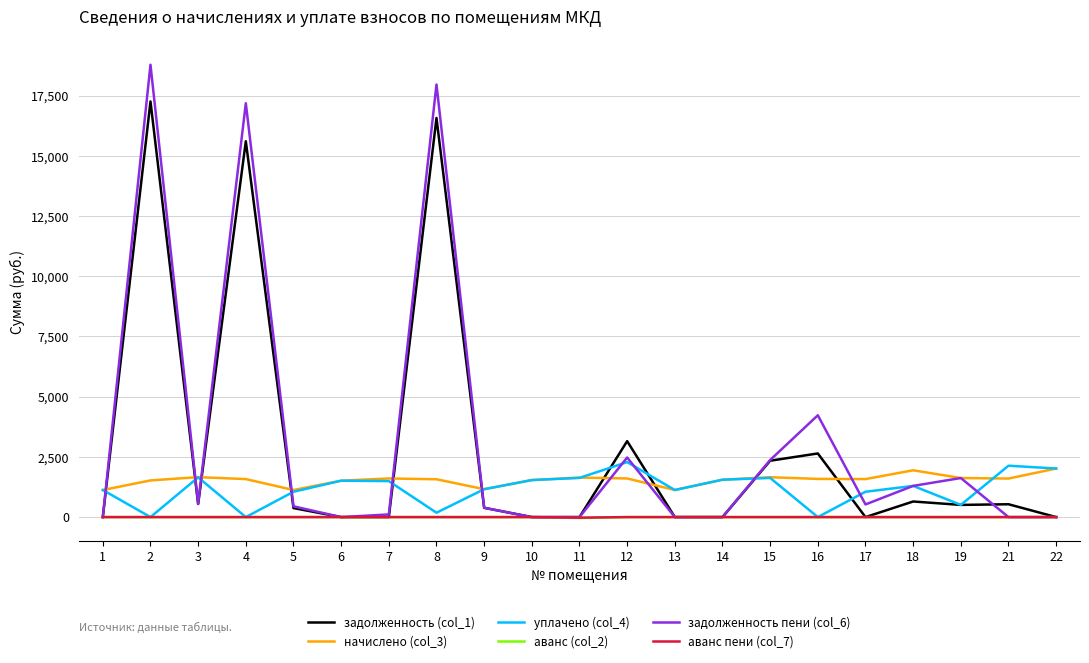

Is the value of начислено (col_3) at 7 greater than the value of задолженность (col_1) at 11?

Yes